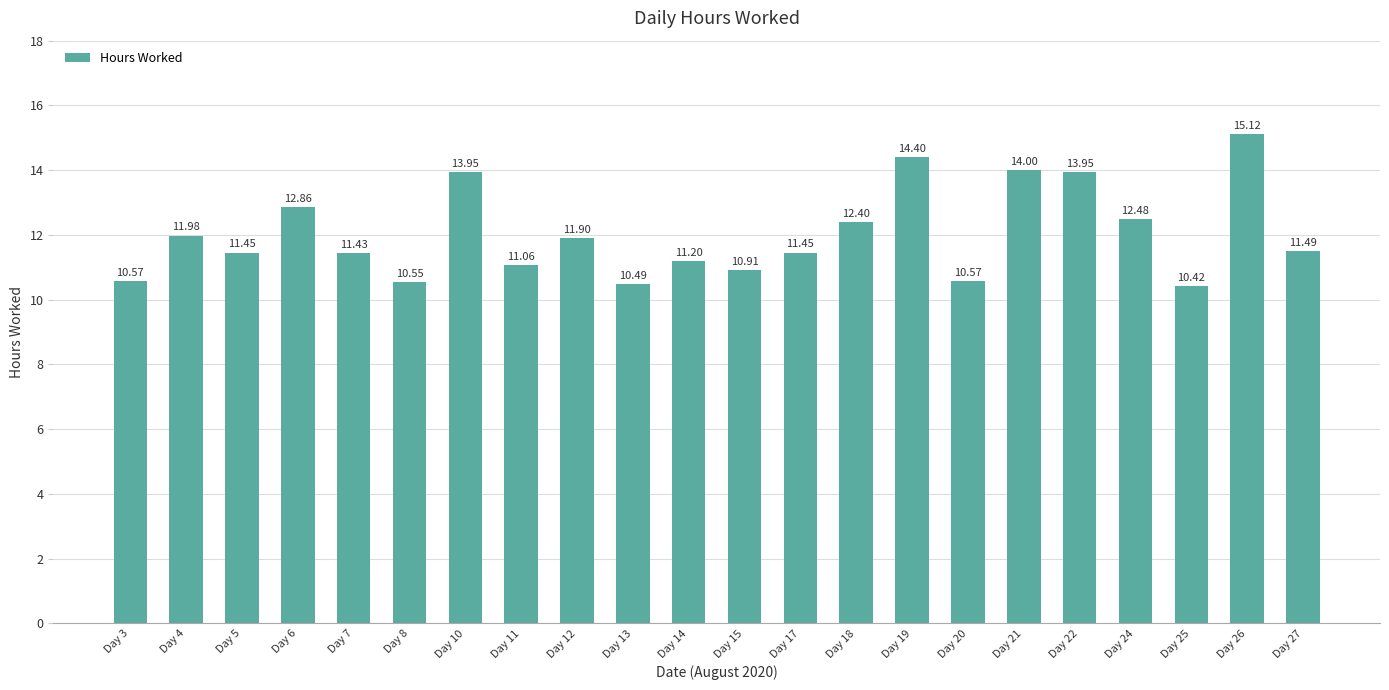

What is the ratio of the value at Day 24 to the value at Day 6?

1.0